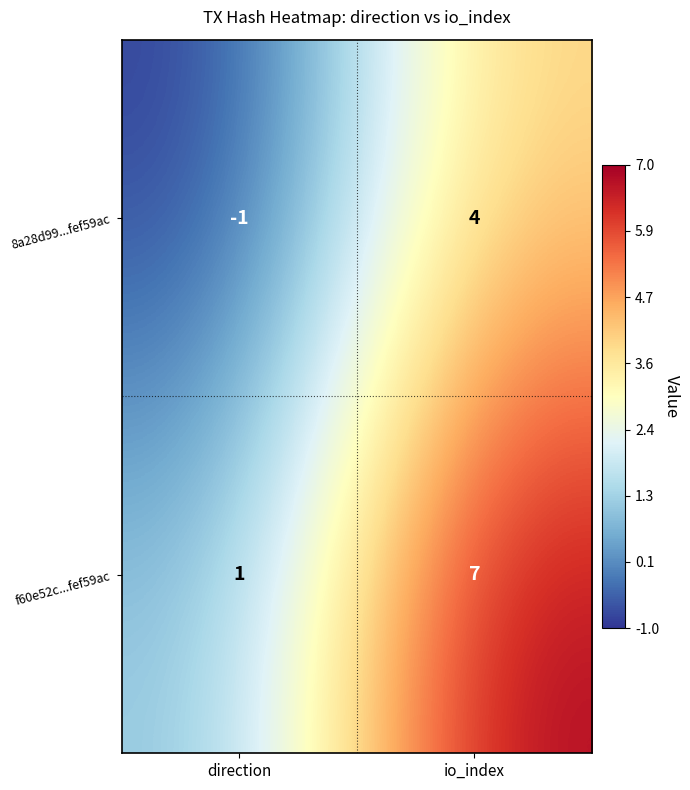

Count the number of data series in this chart.

2